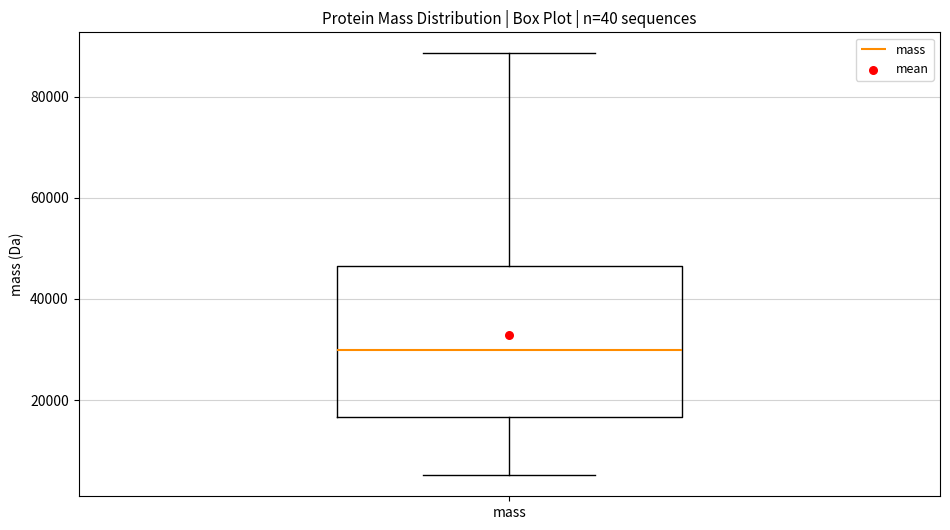

Transcribe this box plot: give where the median line is, the range the box spans, and where the two whiskers end, as read against the y-axis. The values are not printed on the chart, so give them approximately, as read against the axis.

median 30000, box 16000 to 46000, whiskers 6000 to 88000